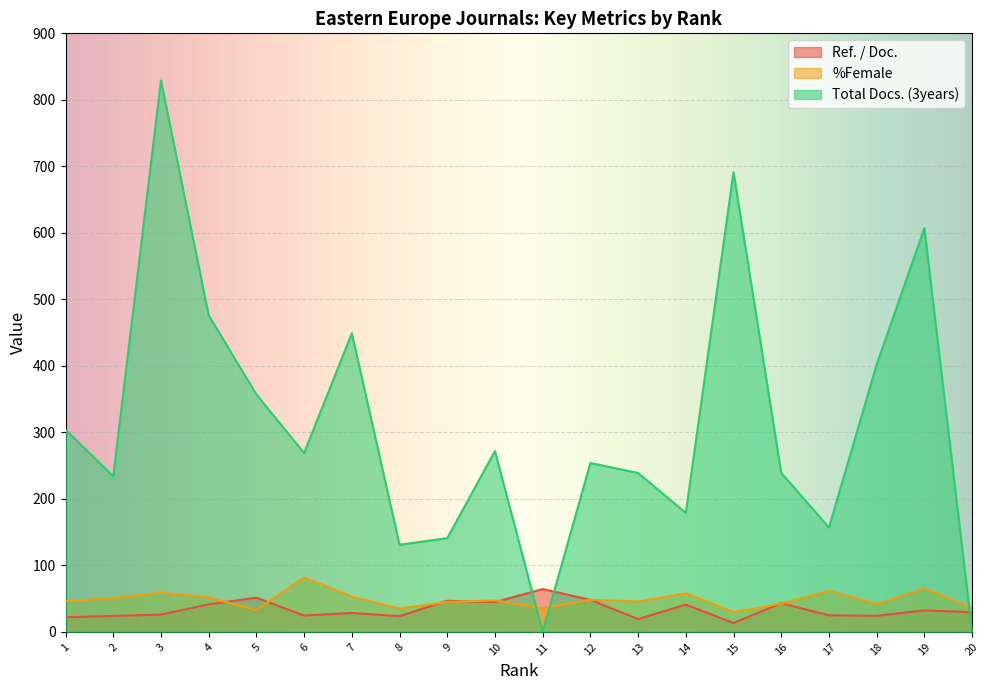

What is the greatest value displayed?

829.0